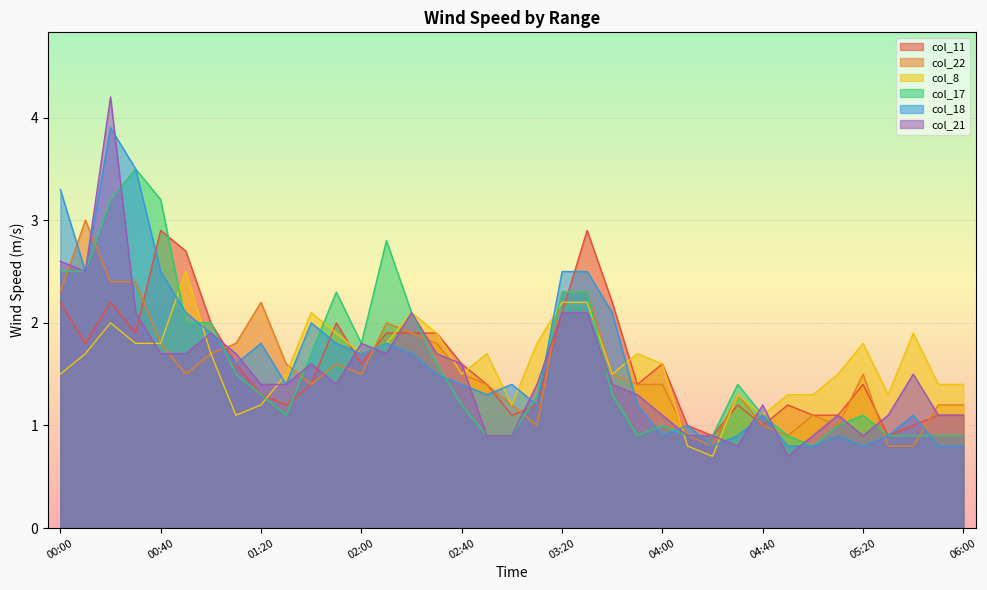

Does the chart display data point markers on the line(s)?

No